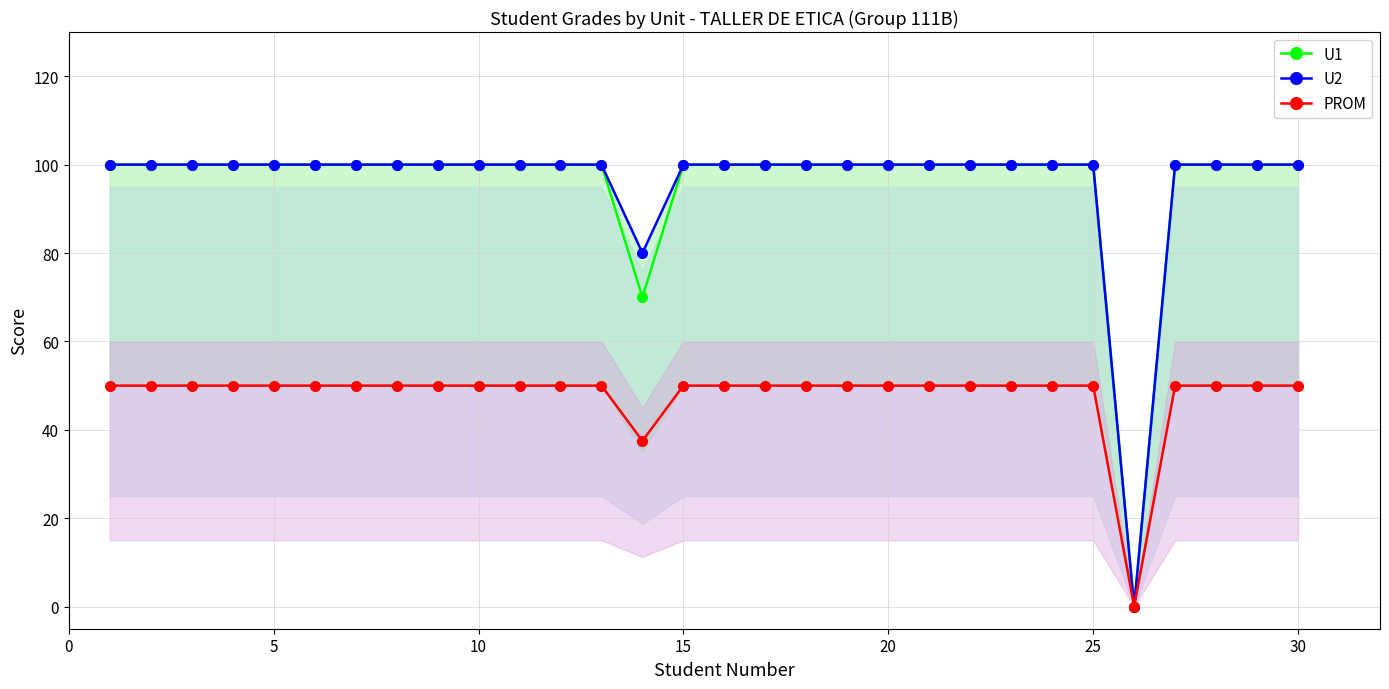

In PROM, how many points are lower than both neighbors (excluding endpoints)?

2